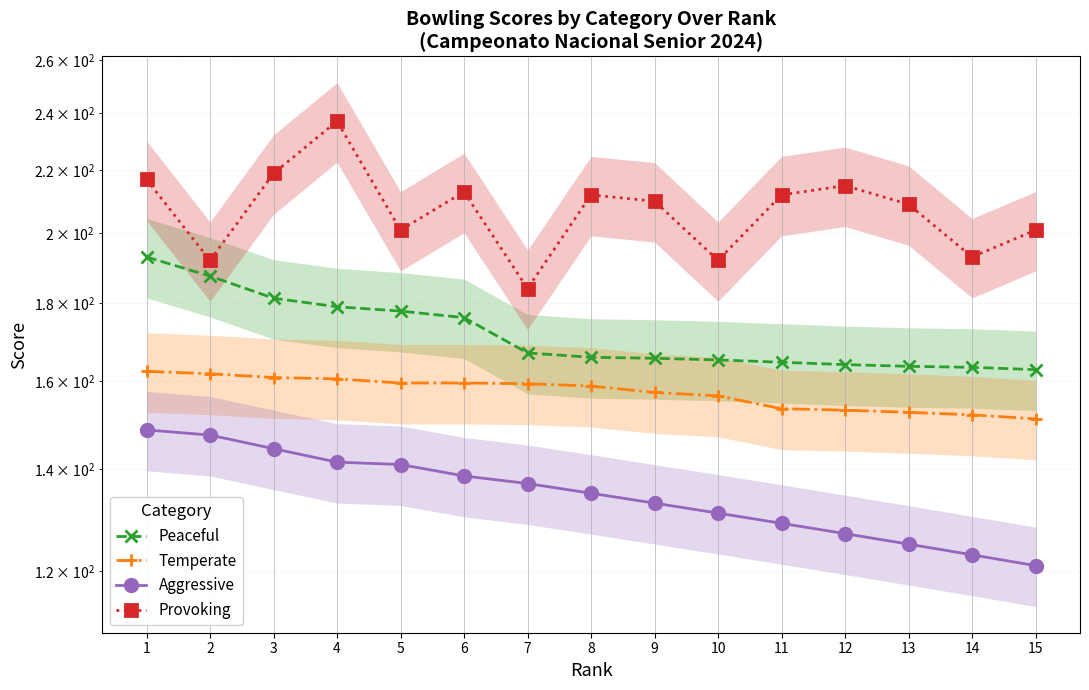

What is the sum of the Aggressive values at 4 and 11?

270.5